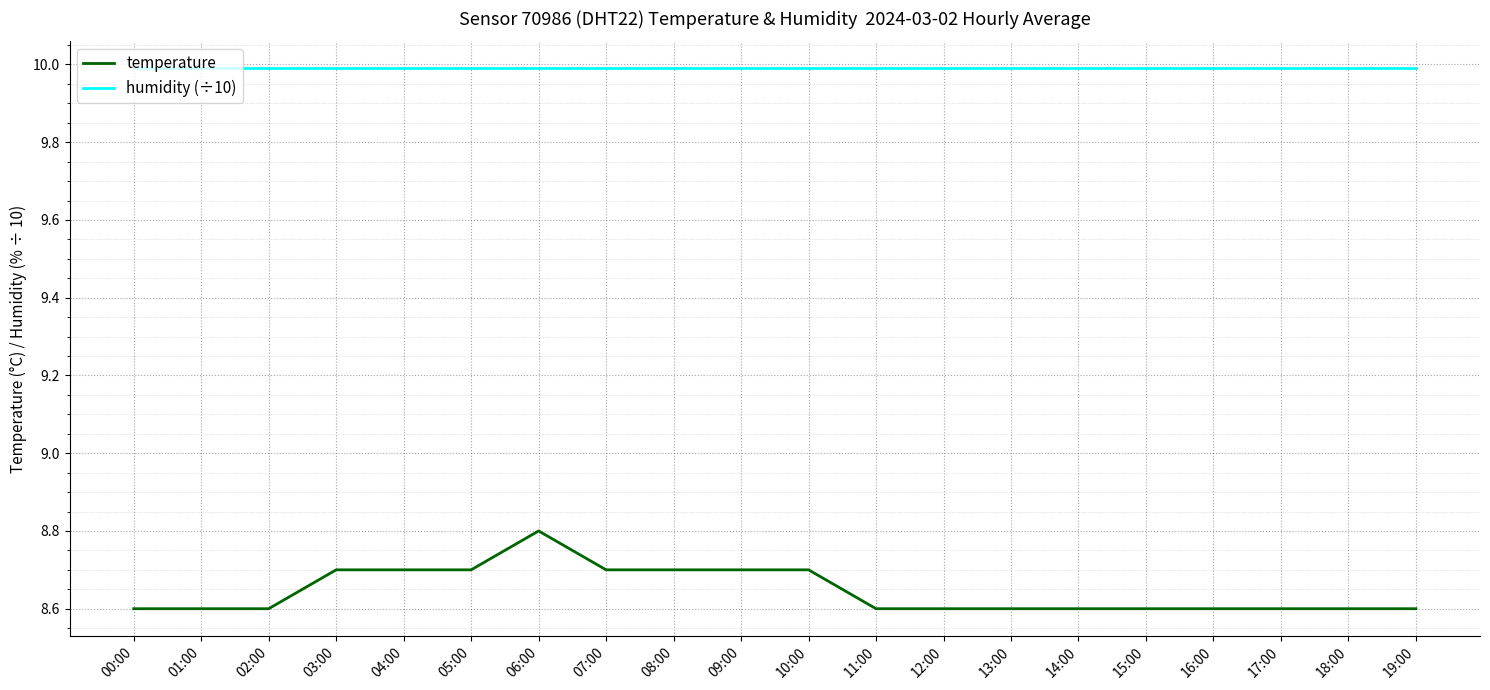

Count the number of data series in this chart.

2